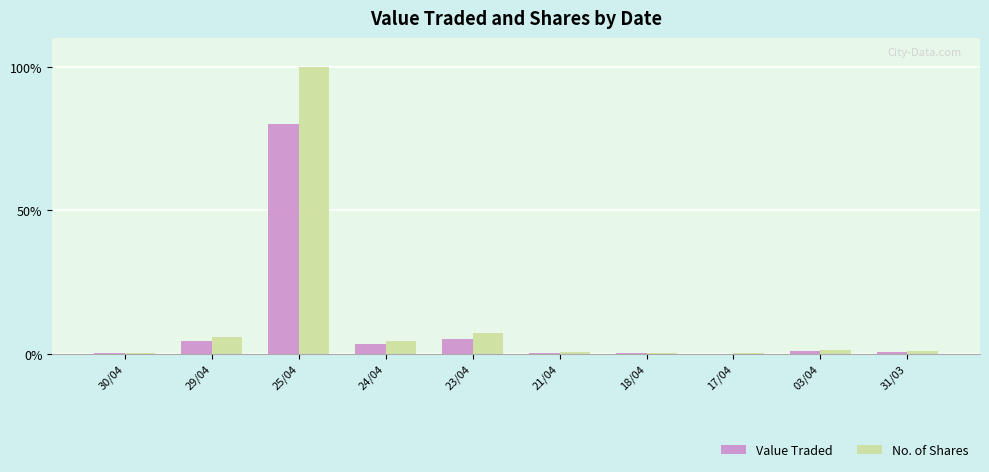

Is the value of Value Traded at 25/04 greater than the value of No. of Shares at 17/04?

Yes